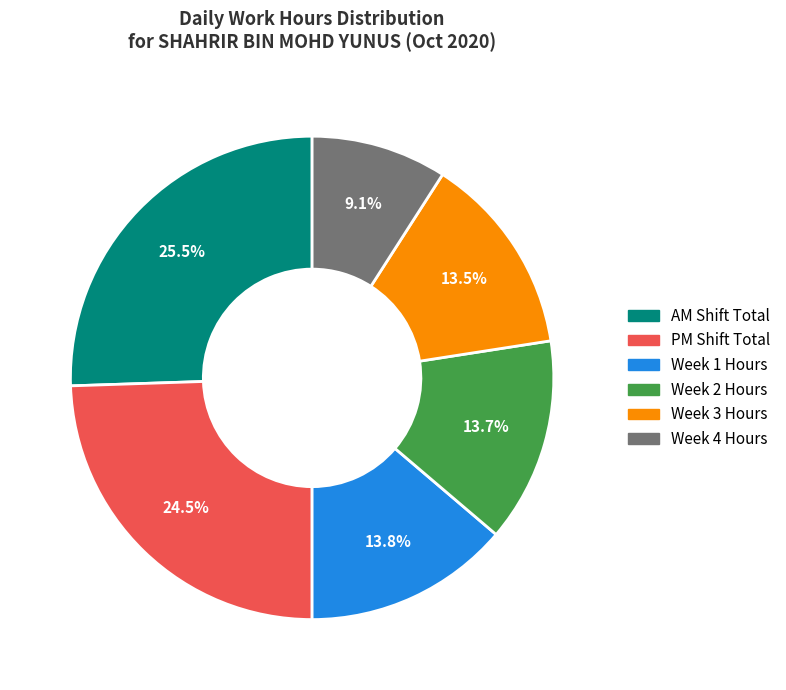

Is there a majority slice in this chart?

No